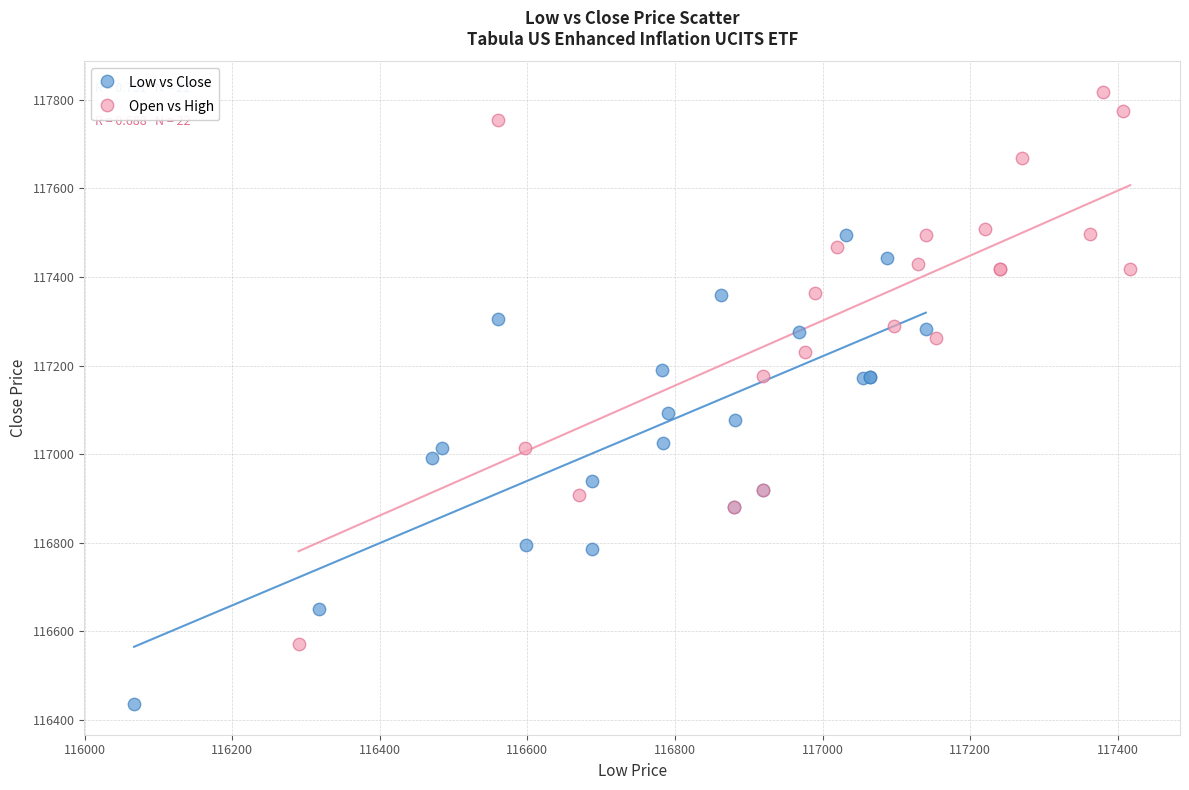

Which series reaches the maximum Y coordinate?

Open vs High